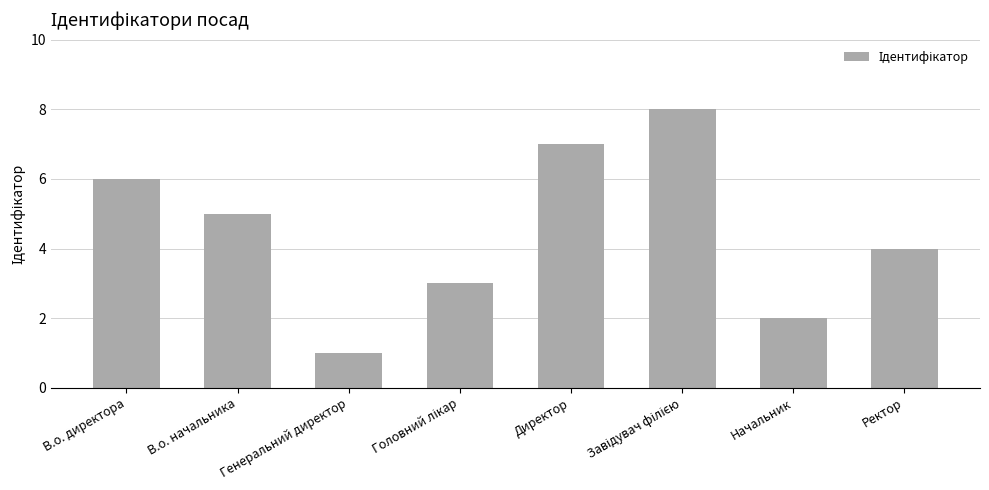

Read the value at В.о. начальника.

5